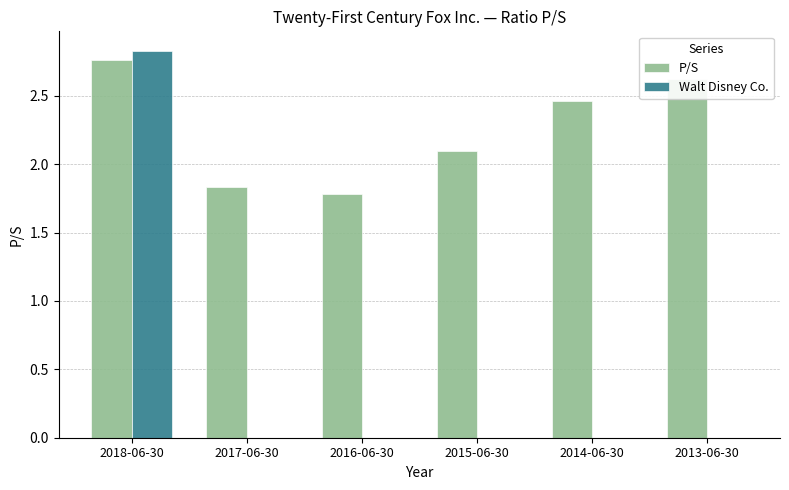

Where does the P/S series first go above 2?

2018-06-30